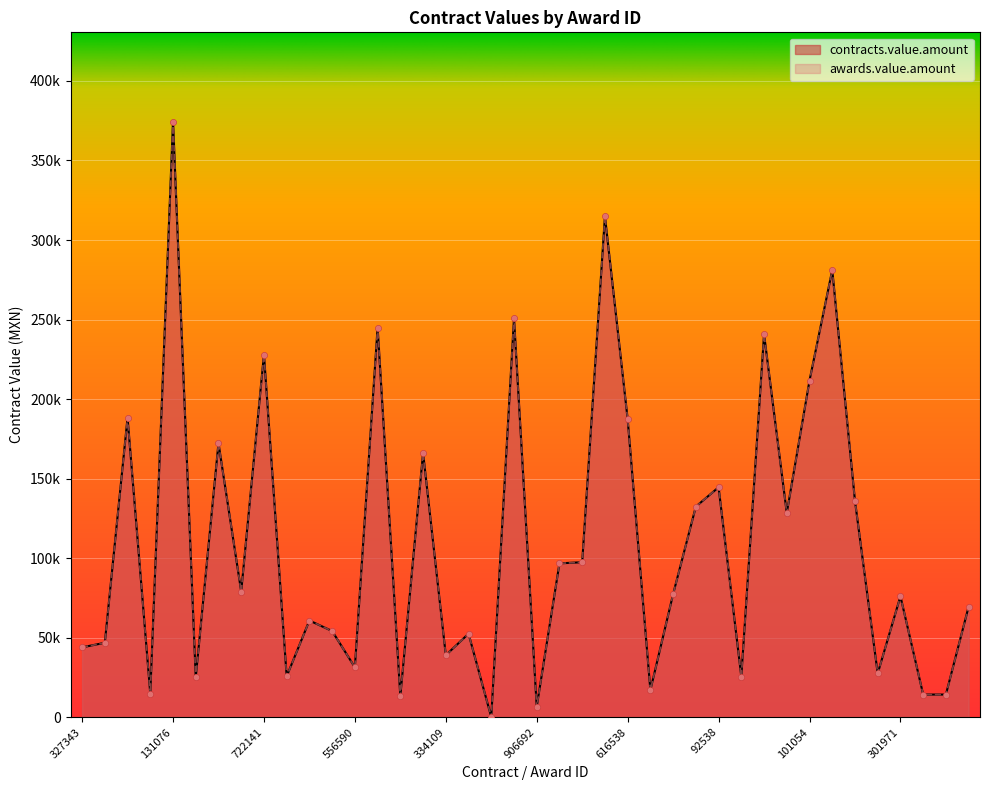

At how many categories does at least one series exceed 170318?

11